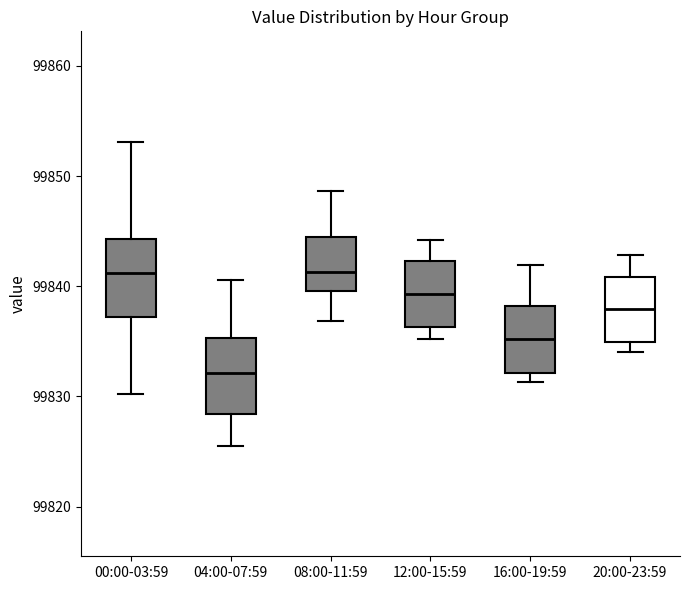

Reading left to right, read every box against the y-axis: the position of its median line, the range the box covers, and the ends of its whiskers. The values are not printed on the chart, so give them approximately, as read against the axis.

00:00-03:59: median 99841, box 99837 to 99844, whiskers 99830 to 99853
04:00-07:59: median 99832, box 99828 to 99835, whiskers 99826 to 99841
08:00-11:59: median 99841, box 99840 to 99844, whiskers 99837 to 99849
12:00-15:59: median 99839, box 99836 to 99842, whiskers 99835 to 99844
16:00-19:59: median 99835, box 99832 to 99838, whiskers 99831 to 99842
20:00-23:59: median 99838, box 99835 to 99841, whiskers 99834 to 99843